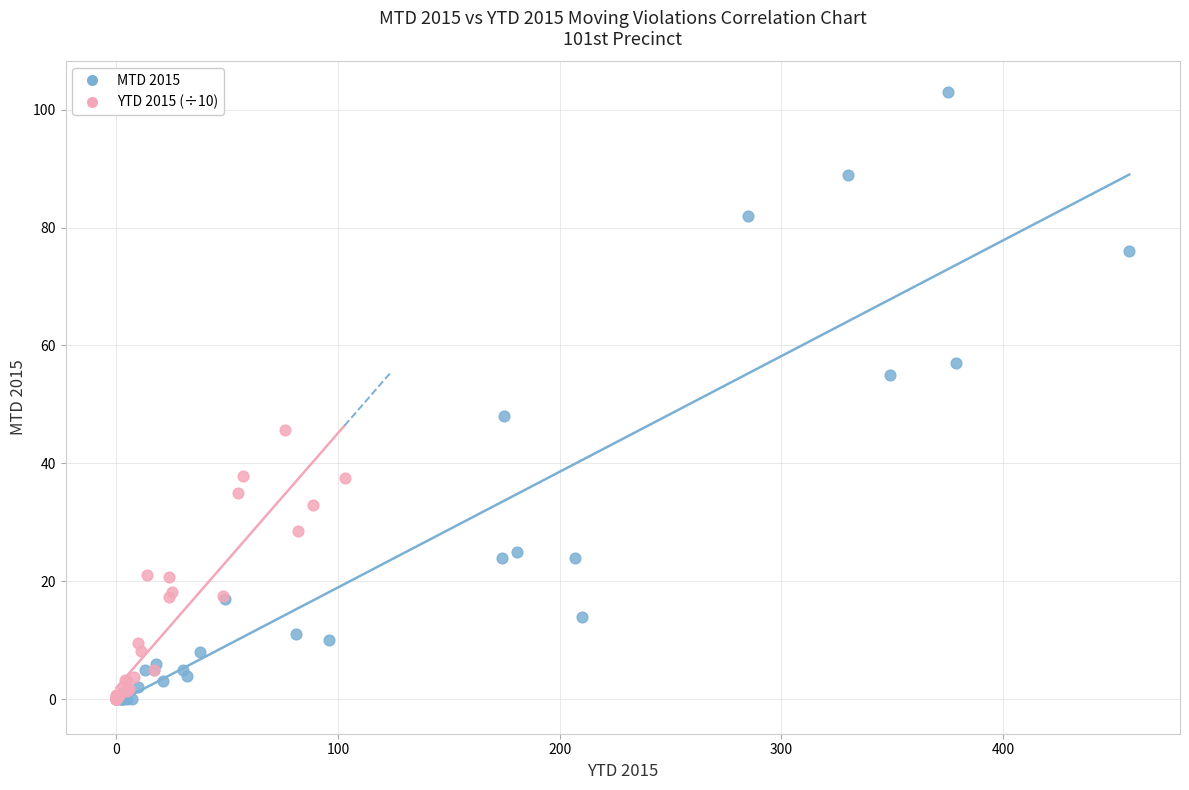

Which series contains the highest Y value?

MTD 2015